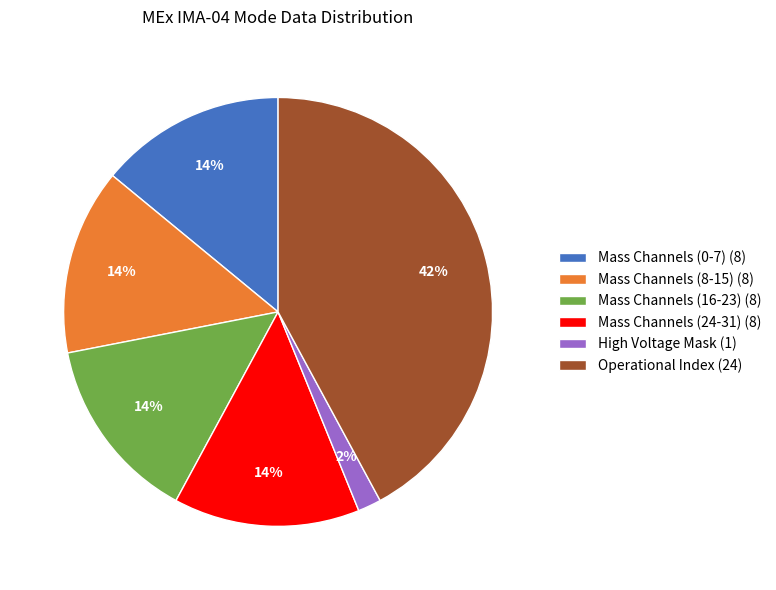

To the nearest percent, what is the average slice percentage?

17%